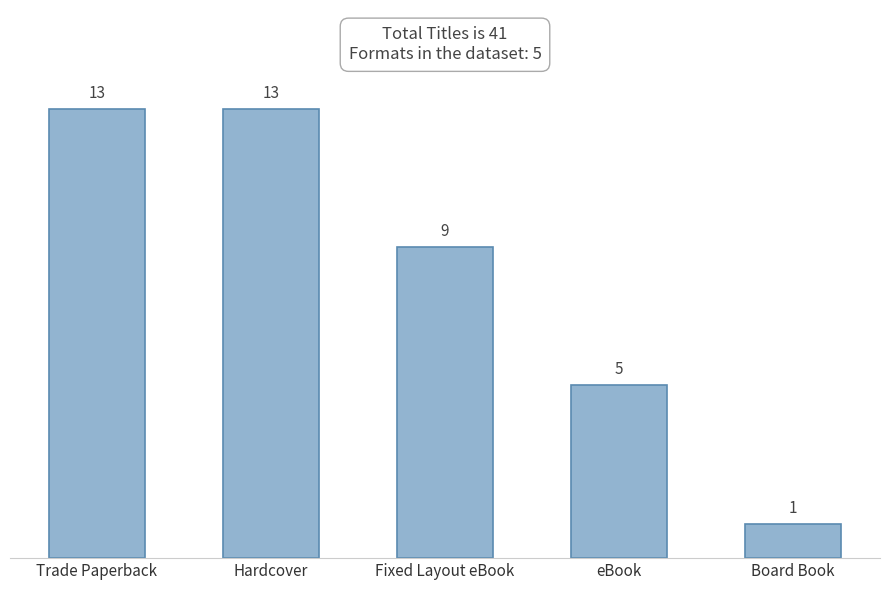

What is the label of the 4th bar from the left?

eBook